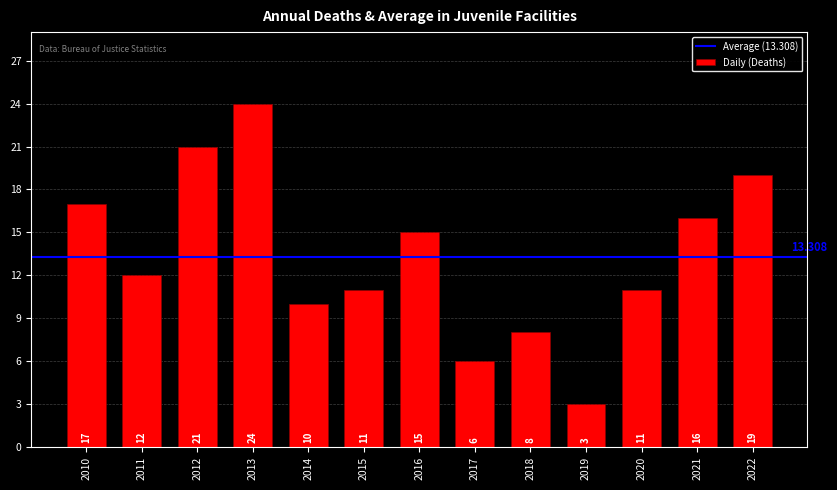

How many distinct data groups are displayed?

1